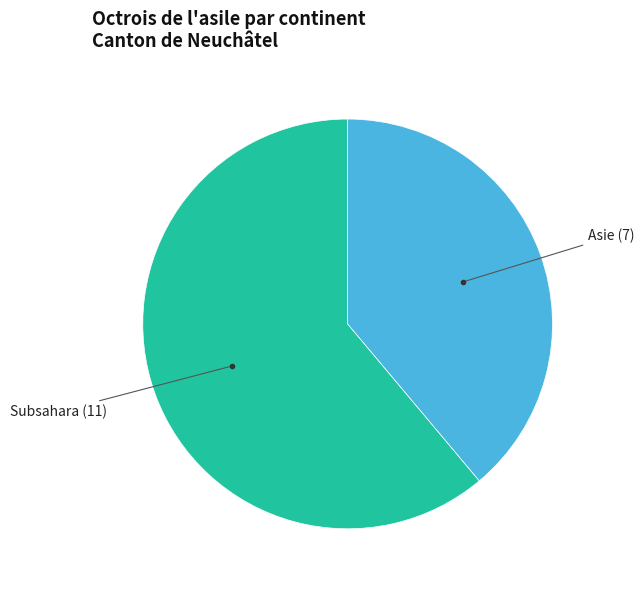

Is there any slice that represents more than half of the pie?

Yes